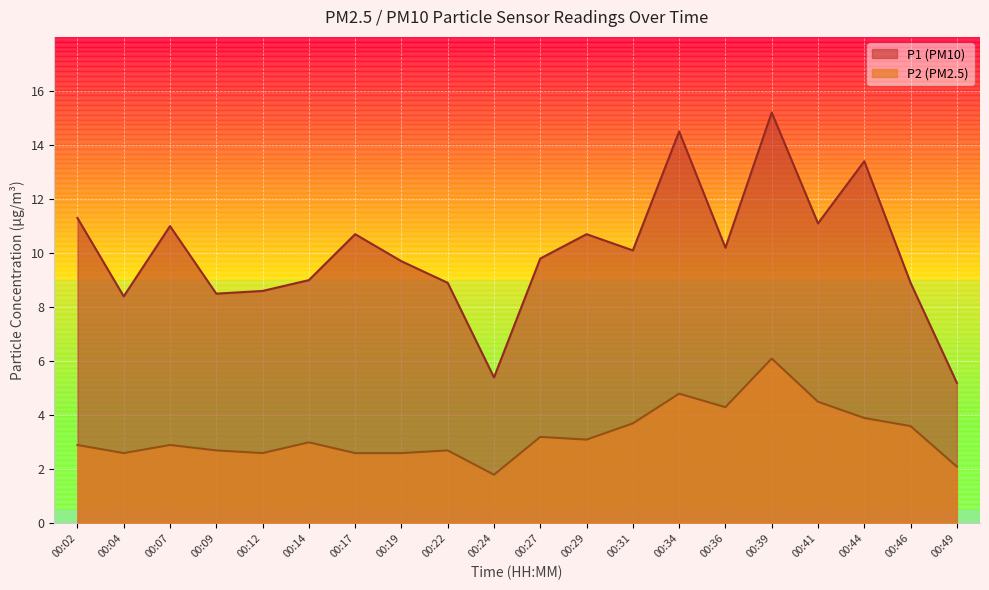

What is the sum of all P2 values?

65.7